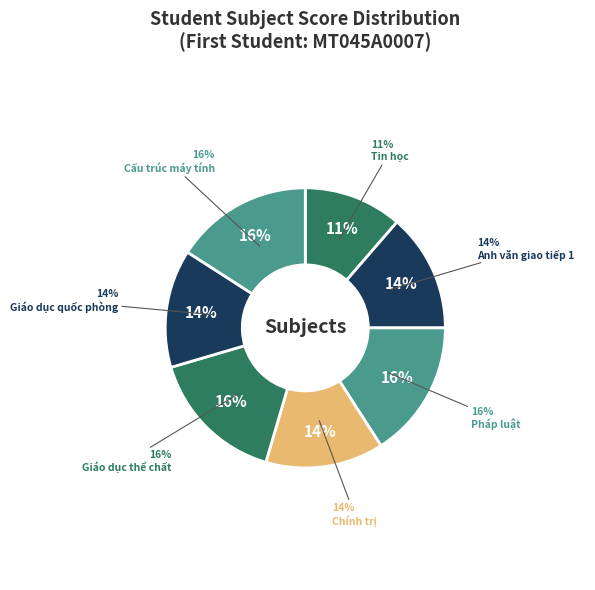

What percentage is the Anh văn giao tiếp 1 slice, to the nearest percent?

14%